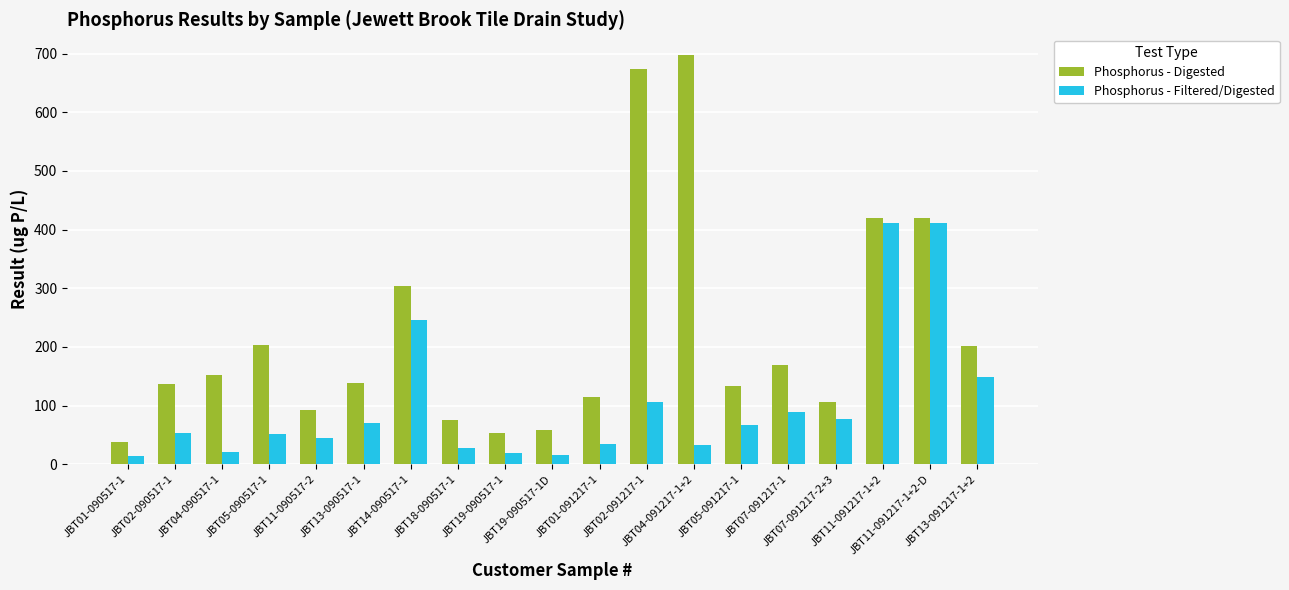

Rank the series at JBT01-091217-1 from lowest to highest value.

Phosphorus - Filtered/Digested, Phosphorus - Digested